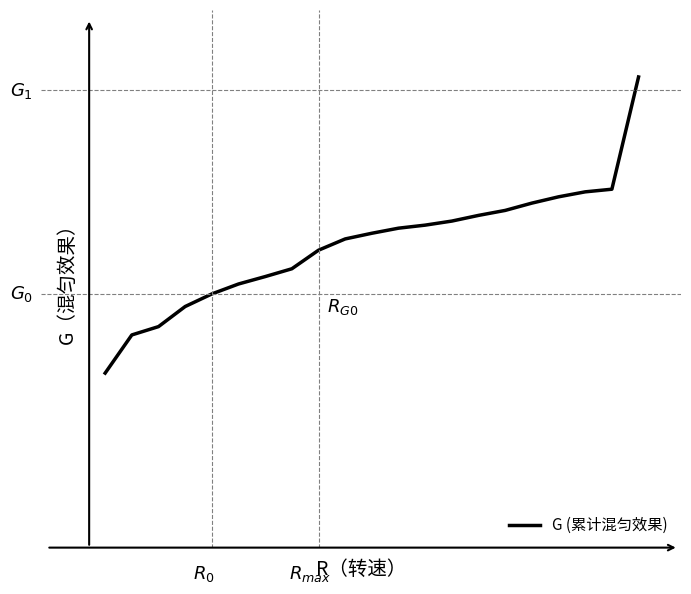

What is the minimum value shown in the chart?

0.3